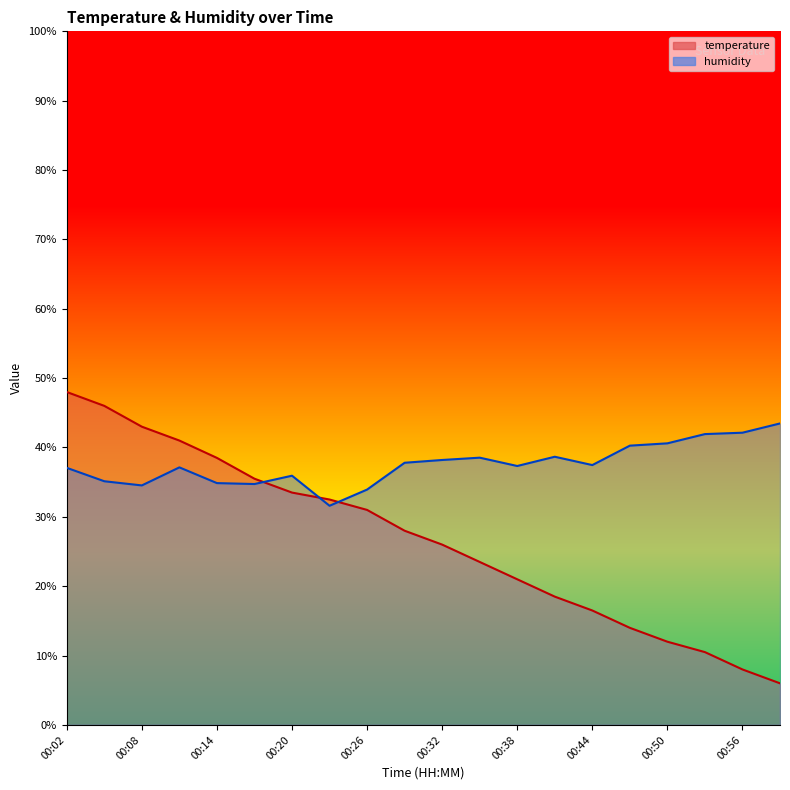

How many series are shown in this chart?

2